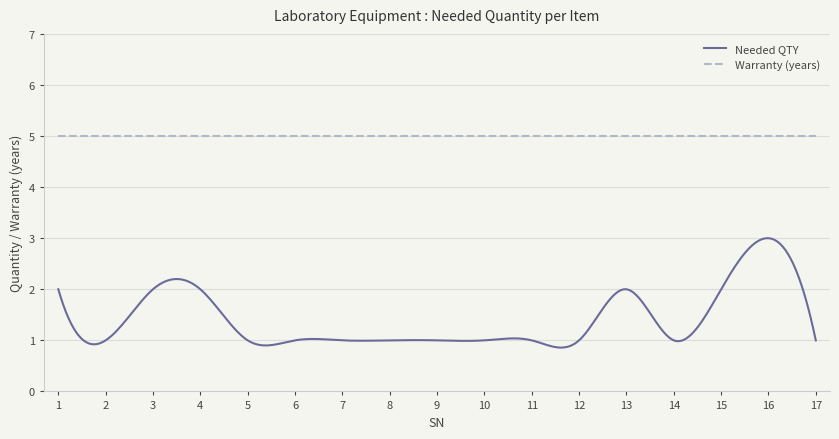

Which series has the largest total across all categories?

Warranty (years)